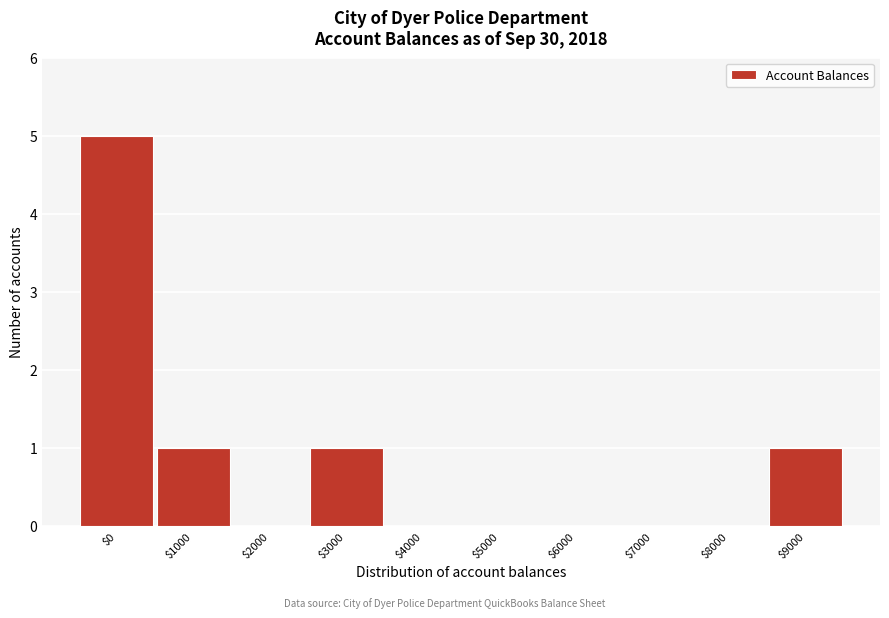

What is the sum of all values?

8